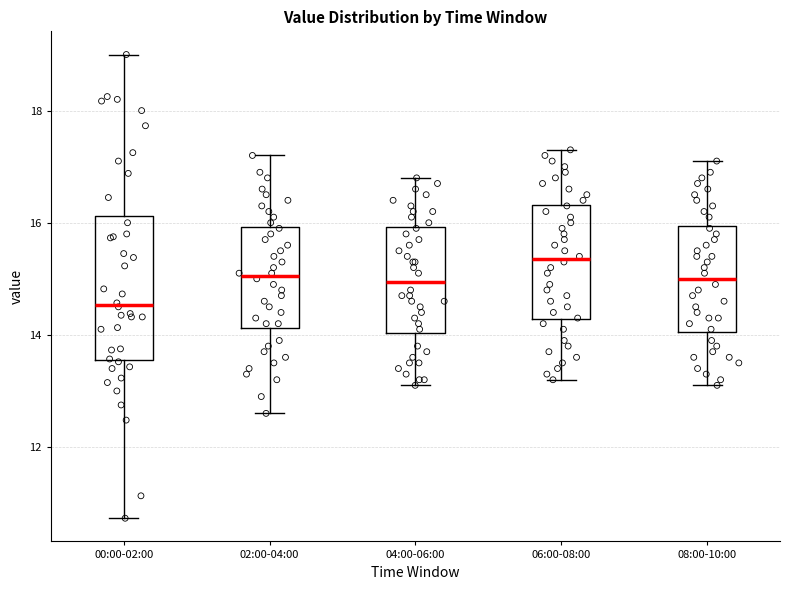

Where does the upper whisker of the box for 00:00-02:00 end on the y-axis? The values are not printed on the chart, so give them approximately, as read against the axis.

19.0